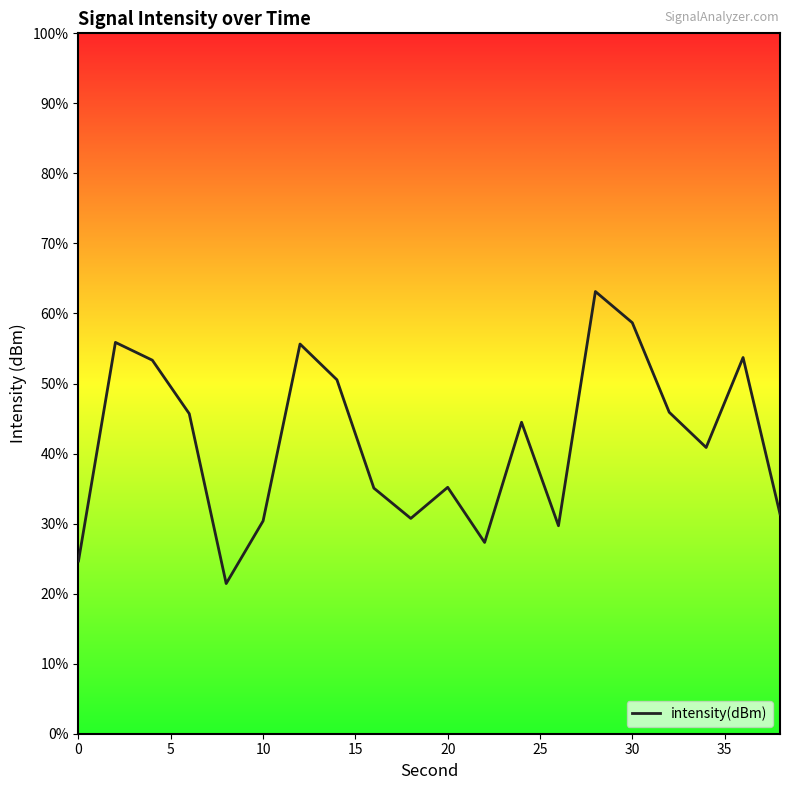

Does the chart display data point markers on the line(s)?

No